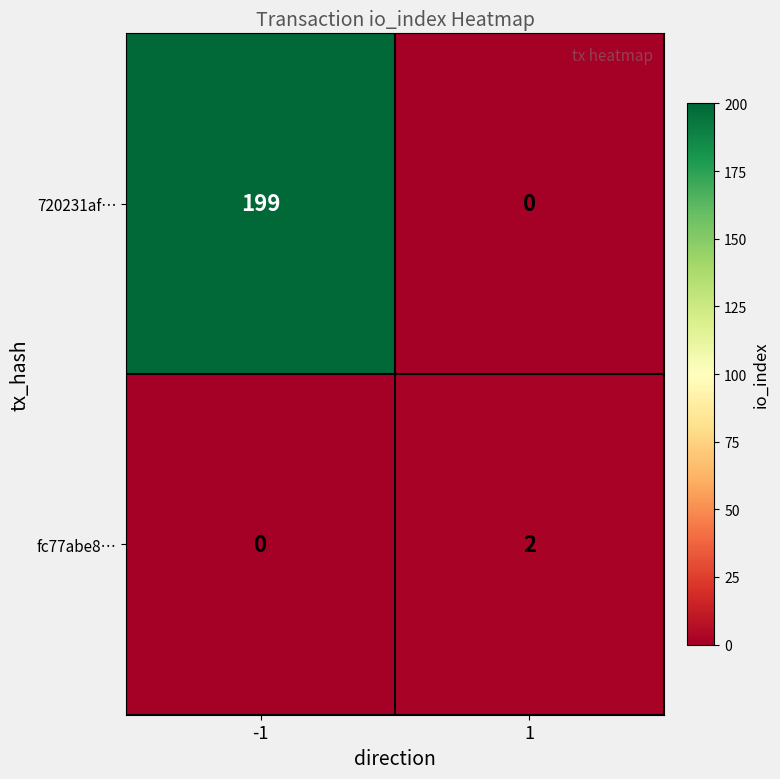

Which series has the largest range (max minus min)?

720231af…